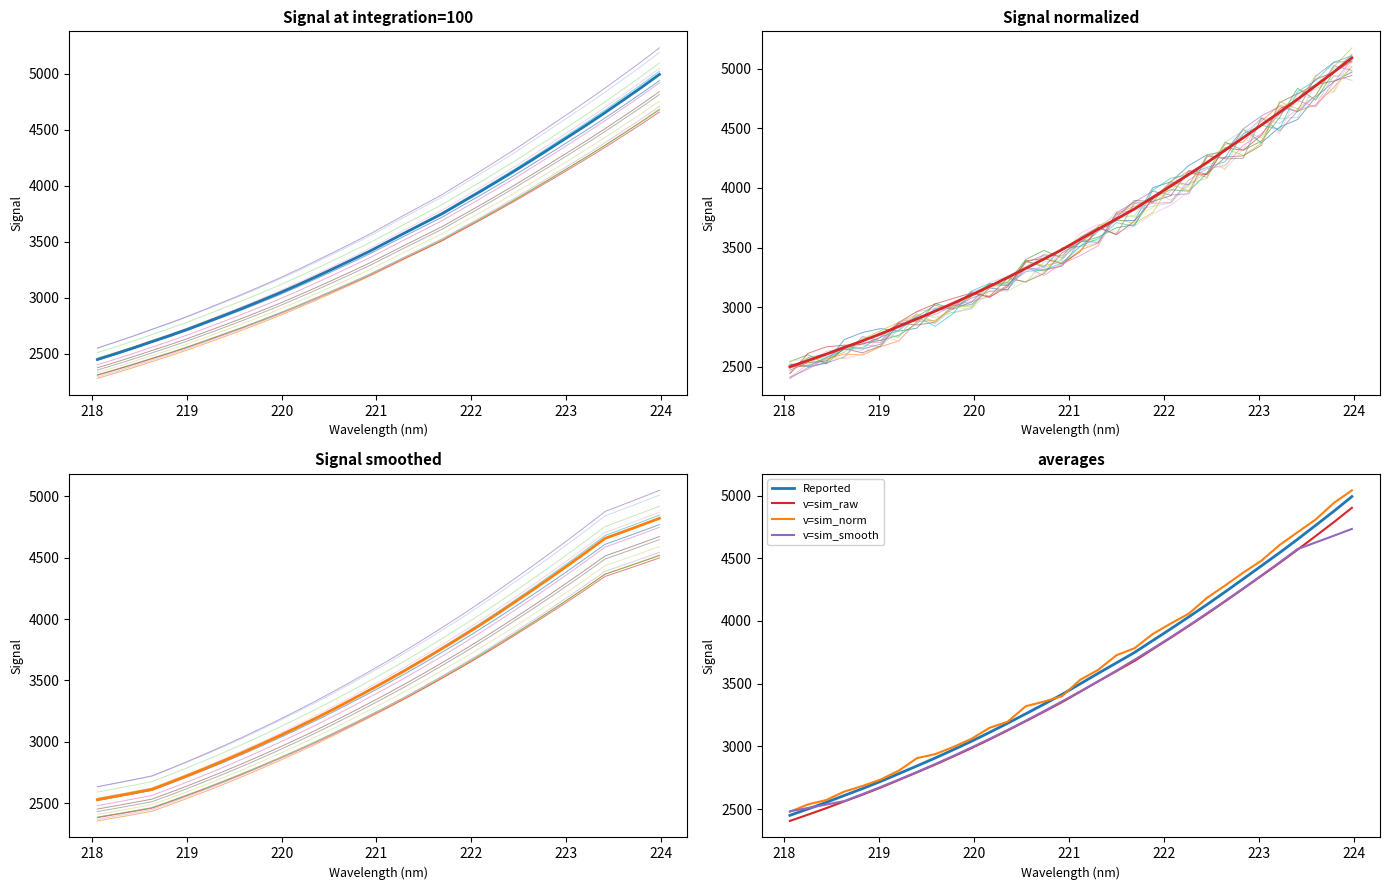

What is the maximum value for v=sim_smooth?

4734.0